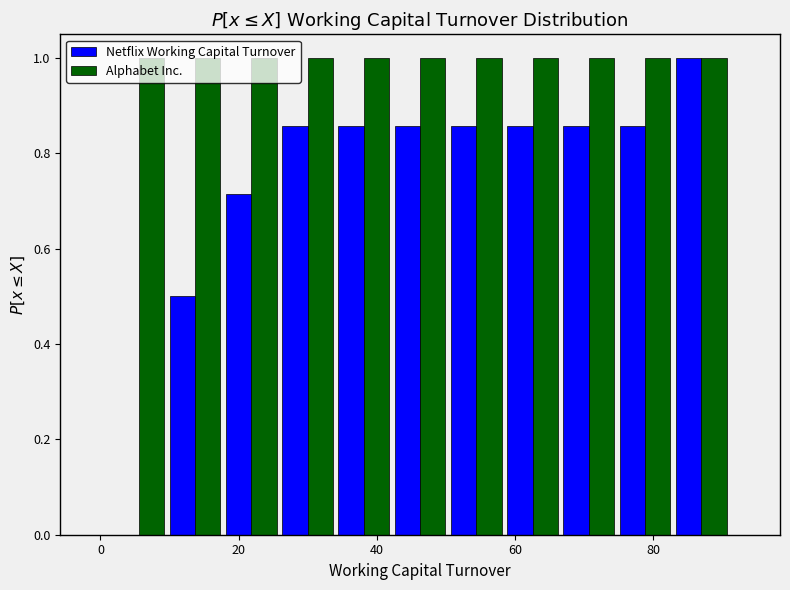

Reading left to right, transcribe this chart: for each range on the x-axis, give the height of each series' bar. Neither the bar edges nor the heights are printed on the chart, so give them approximately, as read against the axes.

2 to 10: Netflix Working Capital Turnover=0	Alphabet Inc.=1.00
10 to 18: Netflix Working Capital Turnover=0.50	Alphabet Inc.=1.00
18 to 26: Netflix Working Capital Turnover=0.72	Alphabet Inc.=1.00
26 to 34: Netflix Working Capital Turnover=0.86	Alphabet Inc.=1.00
34 to 42: Netflix Working Capital Turnover=0.86	Alphabet Inc.=1.00
42 to 50: Netflix Working Capital Turnover=0.86	Alphabet Inc.=1.00
50 to 58: Netflix Working Capital Turnover=0.86	Alphabet Inc.=1.00
58 to 66: Netflix Working Capital Turnover=0.86	Alphabet Inc.=1.00
66 to 74: Netflix Working Capital Turnover=0.86	Alphabet Inc.=1.00
74 to 82: Netflix Working Capital Turnover=0.86	Alphabet Inc.=1.00
82 to 92: Netflix Working Capital Turnover=1.00	Alphabet Inc.=1.00